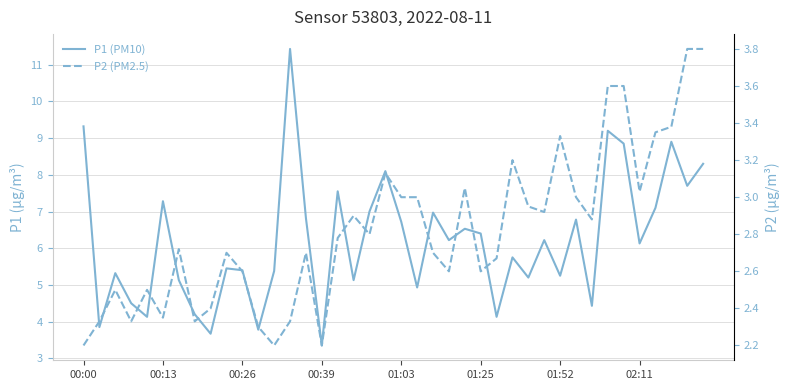

Count the number of categories in the chart.

40